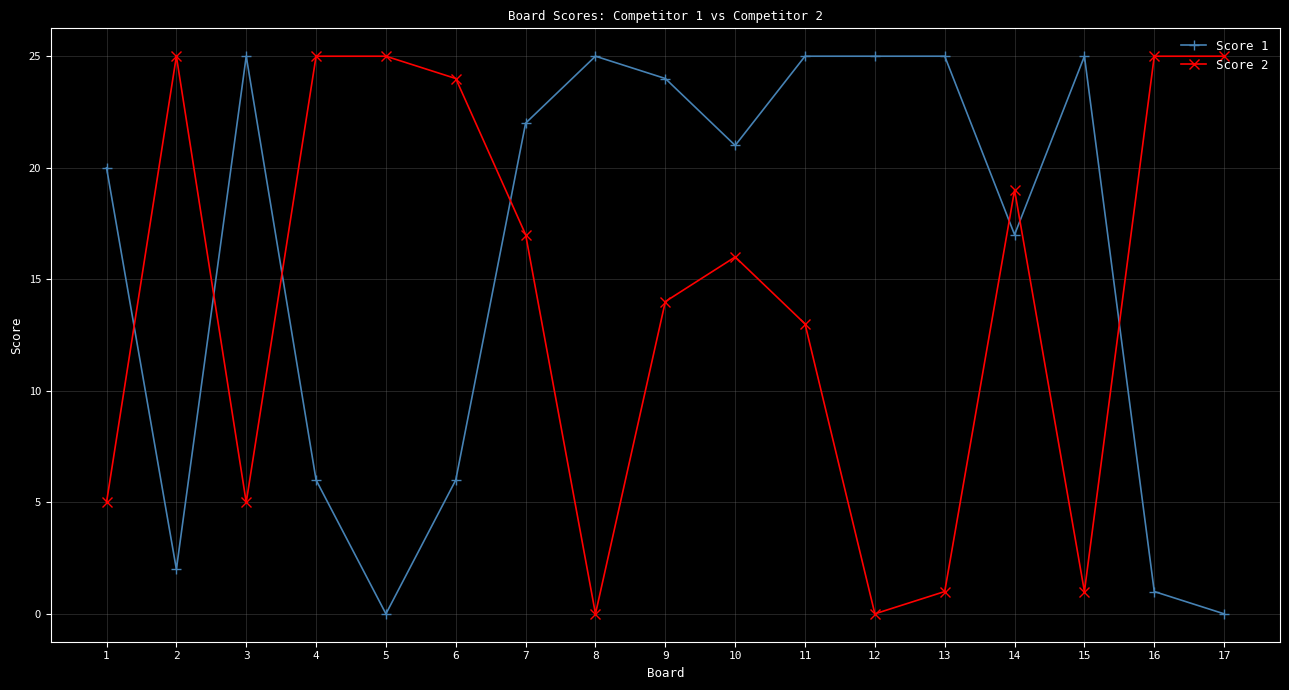

Is it true that Score 1 equals 9 at 11?

False